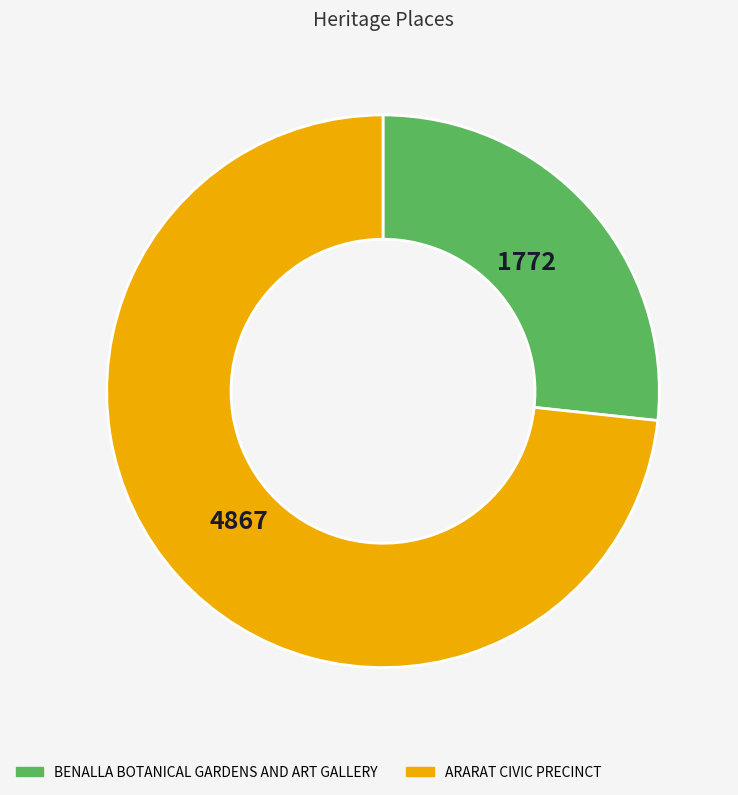

Do ARARAT CIVIC PRECINCT and BENALLA BOTANICAL GARDENS AND ART GALLERY together represent more than half of the pie?

Yes